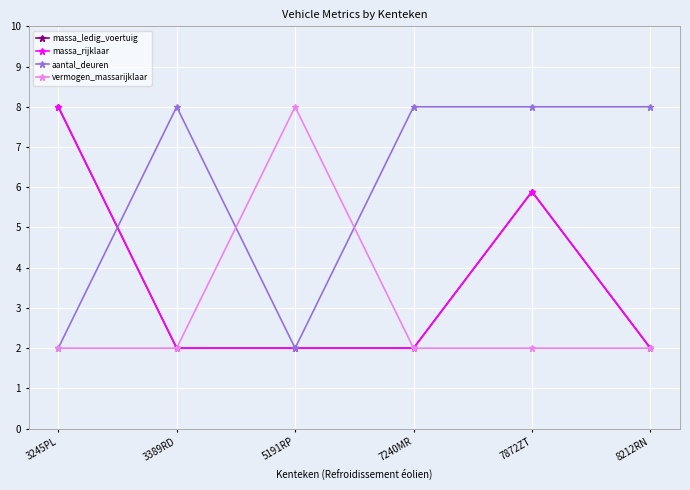

Reading right to left, extract all data points from this chart.

massa_ledig_voertuig: 2.0	5.9	2.0	2.0	2.0	8.0
massa_rijklaar: 2.0	5.9	2.0	2.0	2.0	8.0
aantal_deuren: 8.0	8.0	8.0	2.0	8.0	2.0
vermogen_massarijklaar: 2.0	2.0	2.0	8.0	2.0	2.0